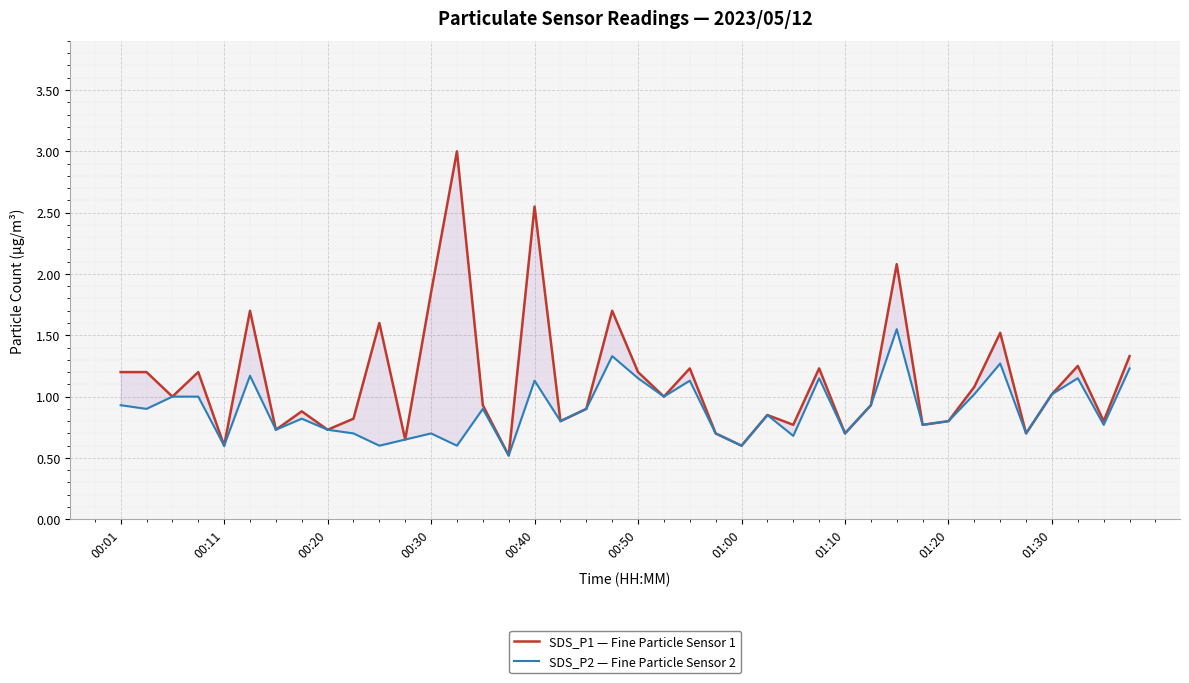

What is the difference between the second highest and minimum values in the SDS_P1 — Fine Particle Sensor 1 series?

2.0